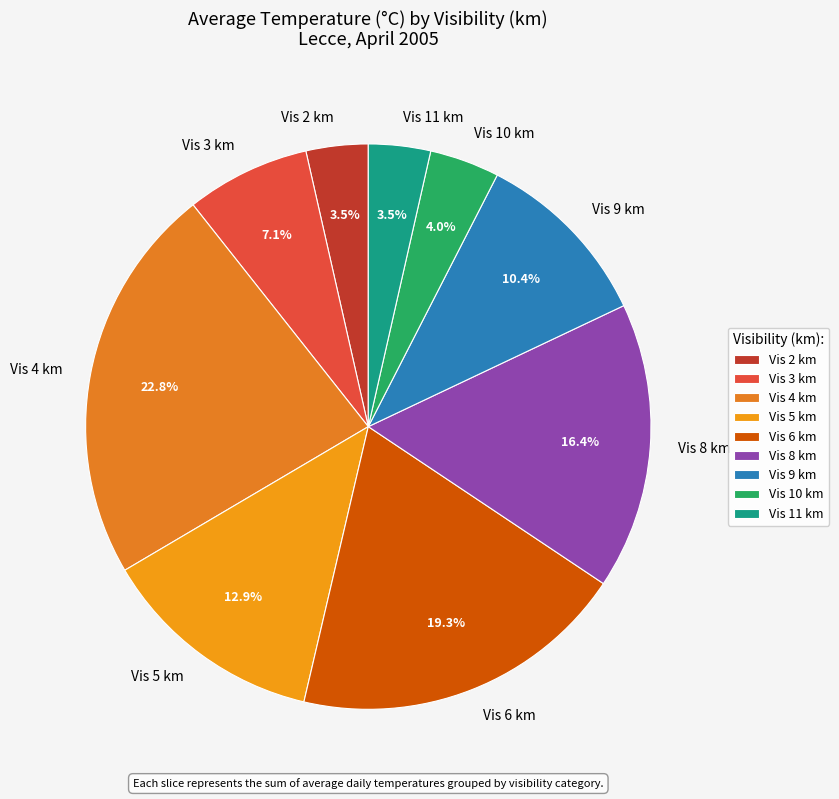

How many slices are in this pie chart?

9